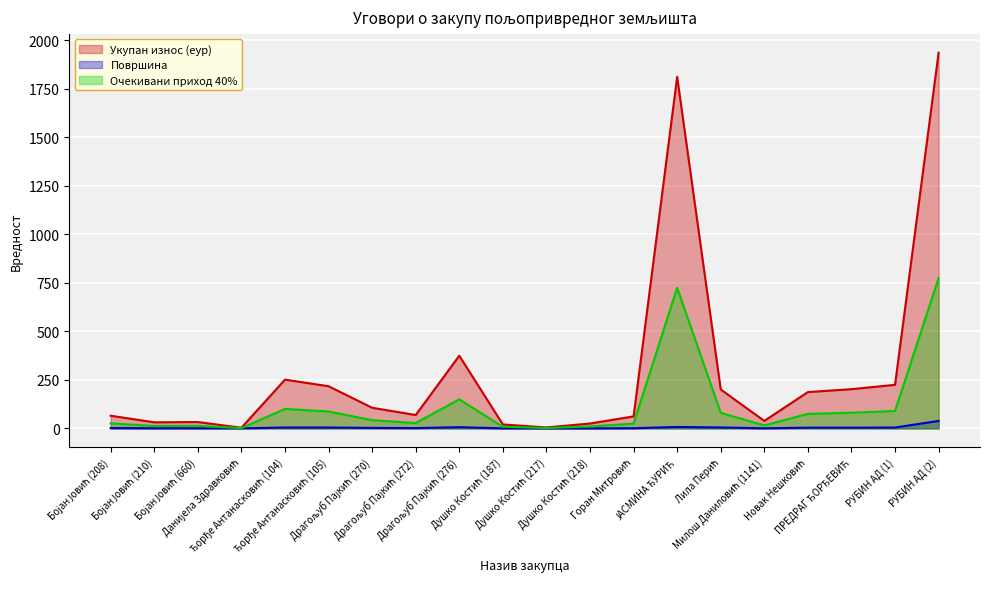

At how many categories does at least one series exceed 1524?

2